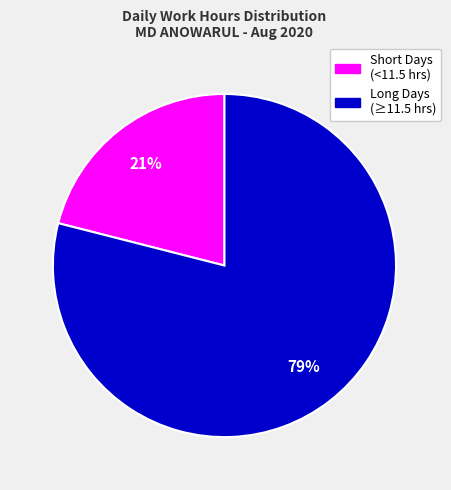

Does any single category account for the majority?

Yes